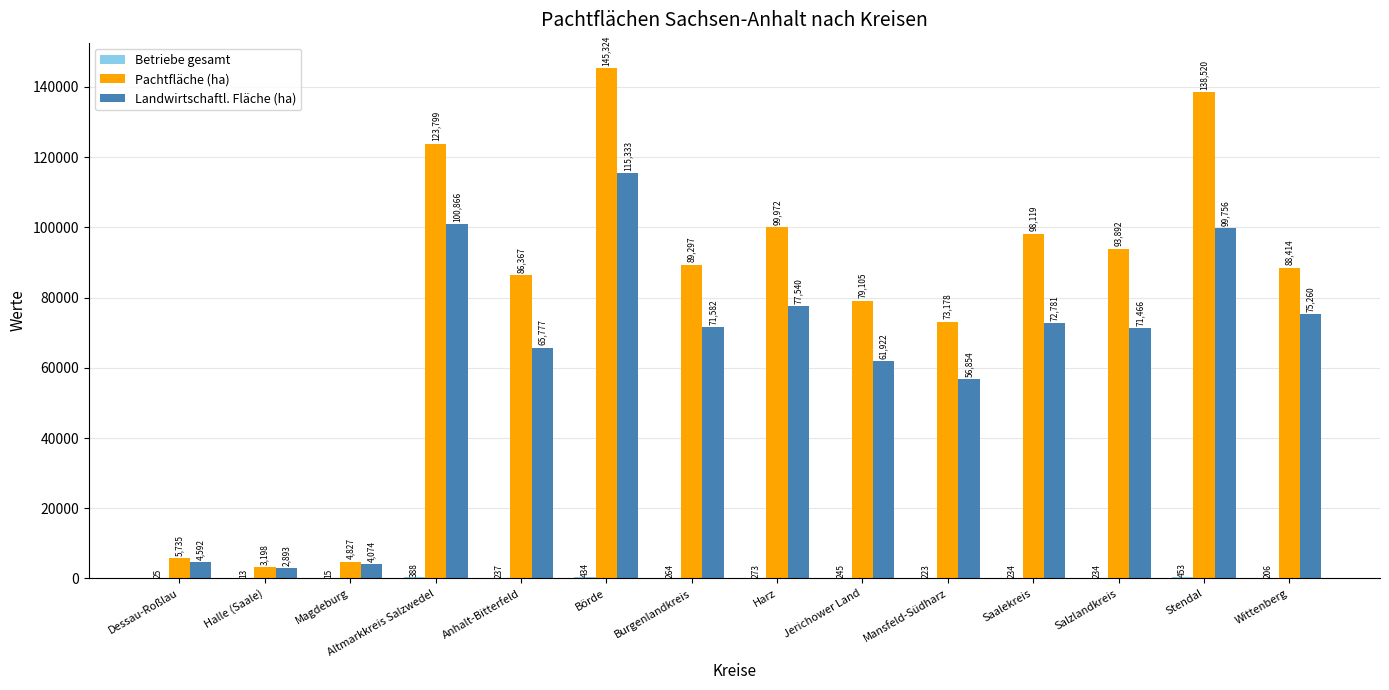

What value does the Pachtfläche (ha) series have at Halle (Saale), to the nearest 10?

3200